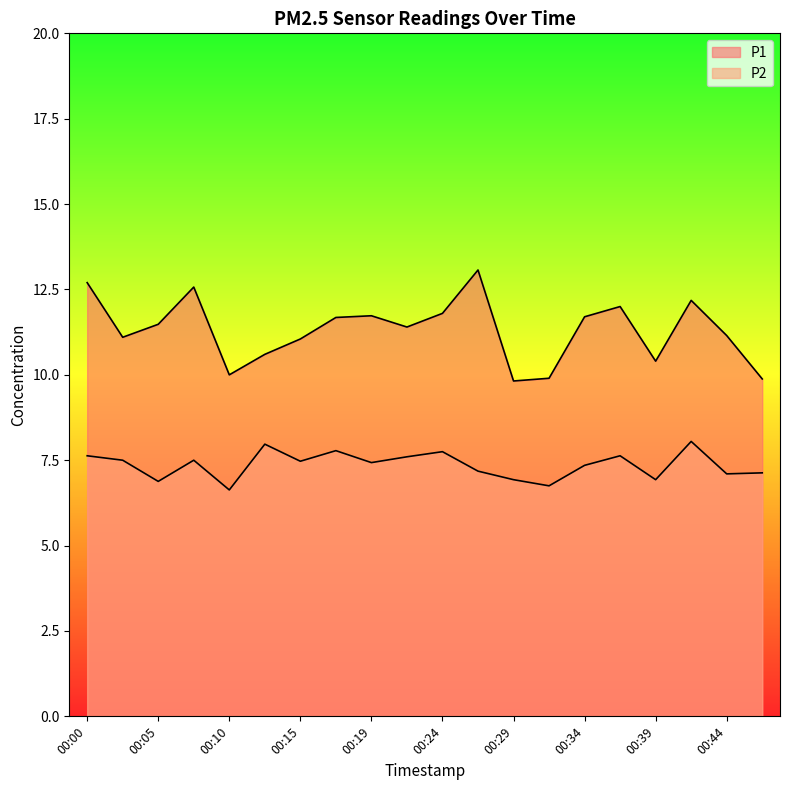

Between 00:29 and 00:22, which is larger?

00:22